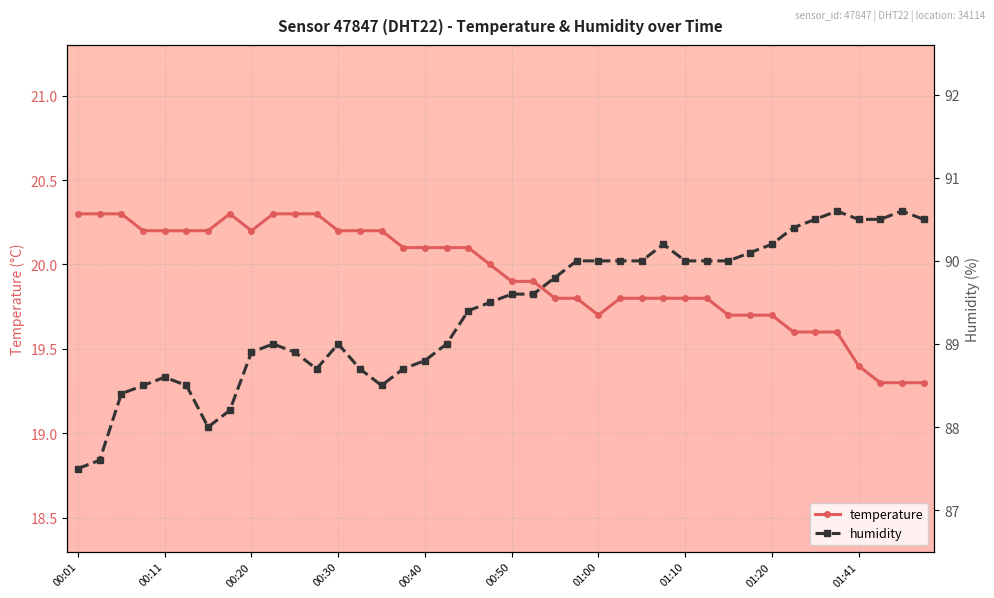

True or false: humidity has more than 0 points higher than both neighbors.

True